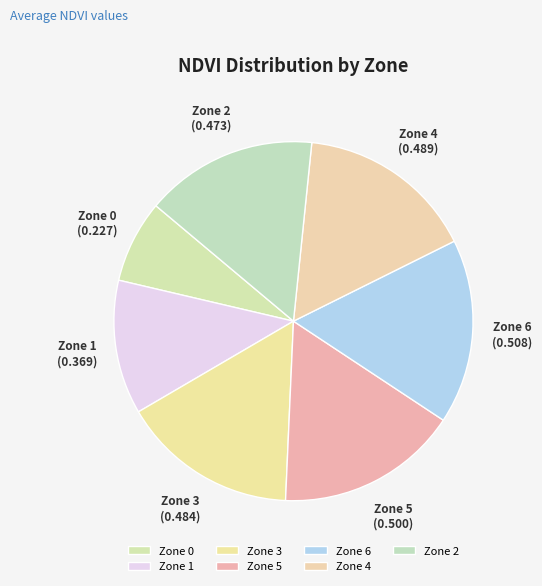

Does Zone 2 represent more than half of the total?

No